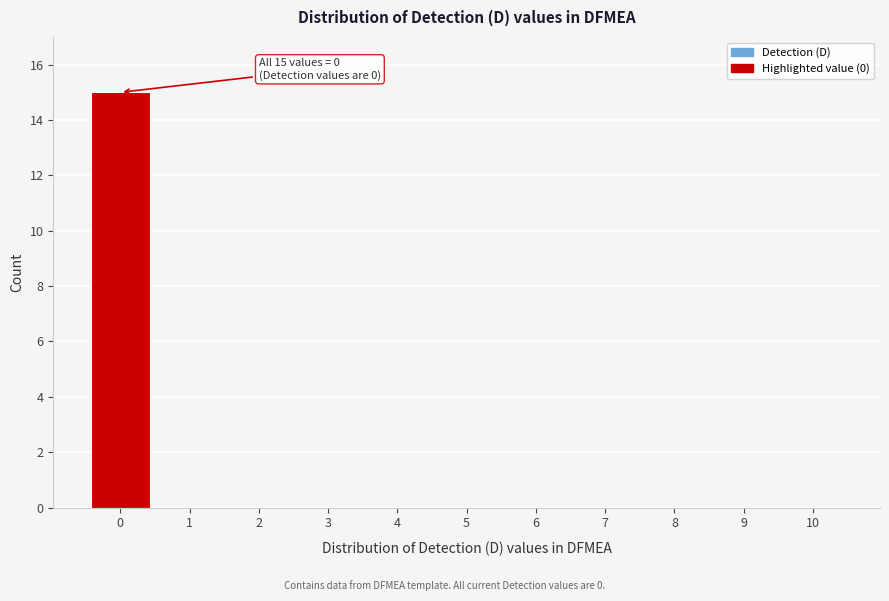

Over which range of the x-axis is the bar tallest?

-0.5 to 0.5